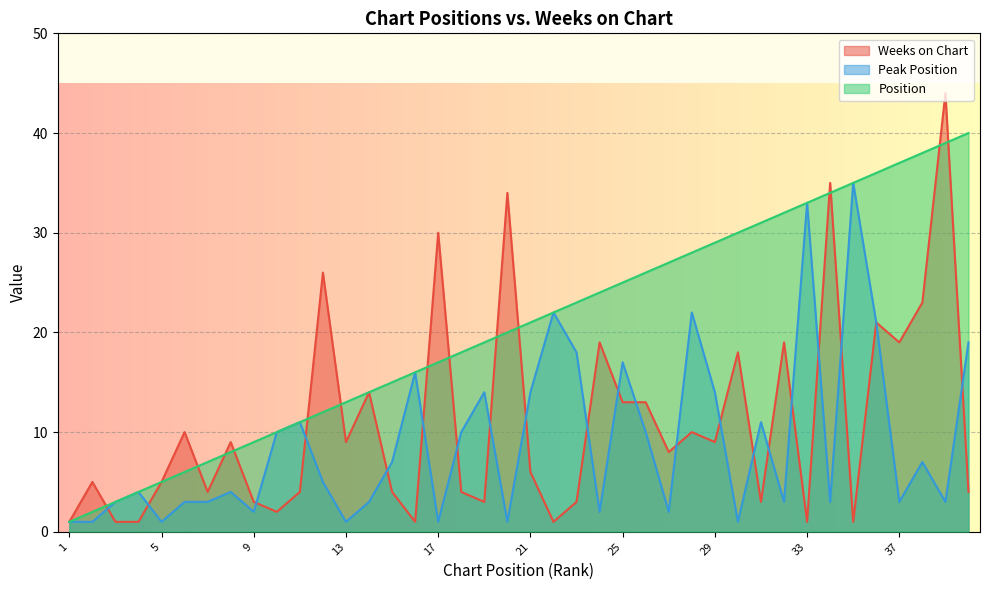

How many data points does each series have?

40